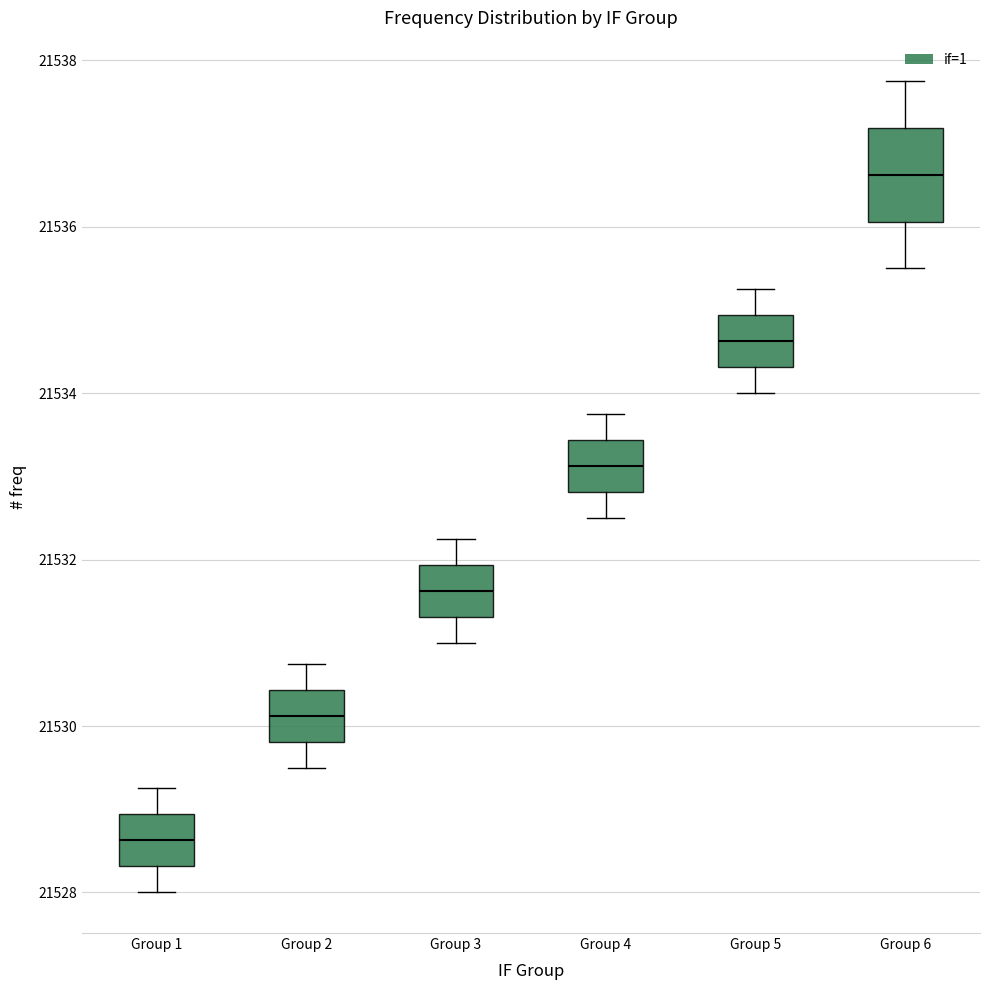

Where does the lower whisker of the box for Group 4 end on the y-axis? The values are not printed on the chart, so give them approximately, as read against the axis.

21532.6